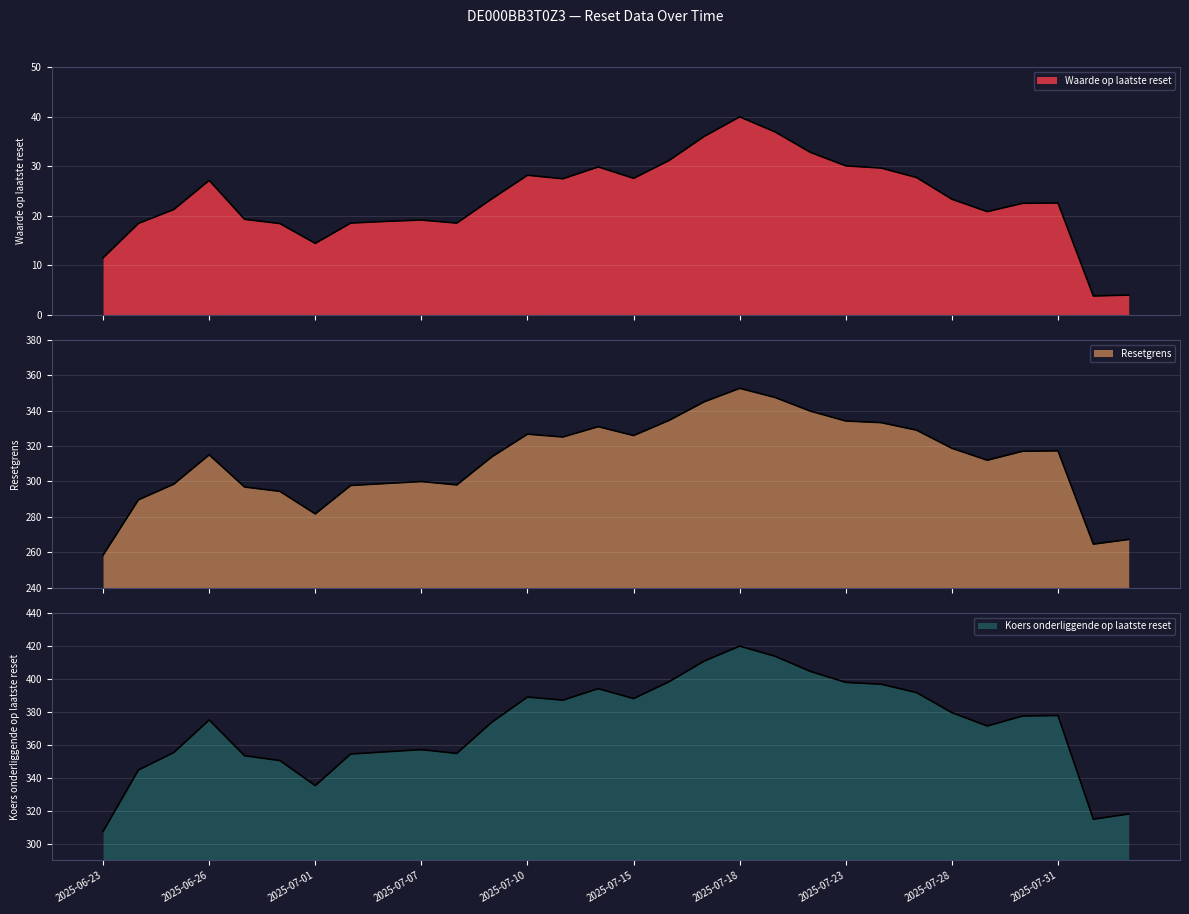

How many lines are shown in the chart?

3